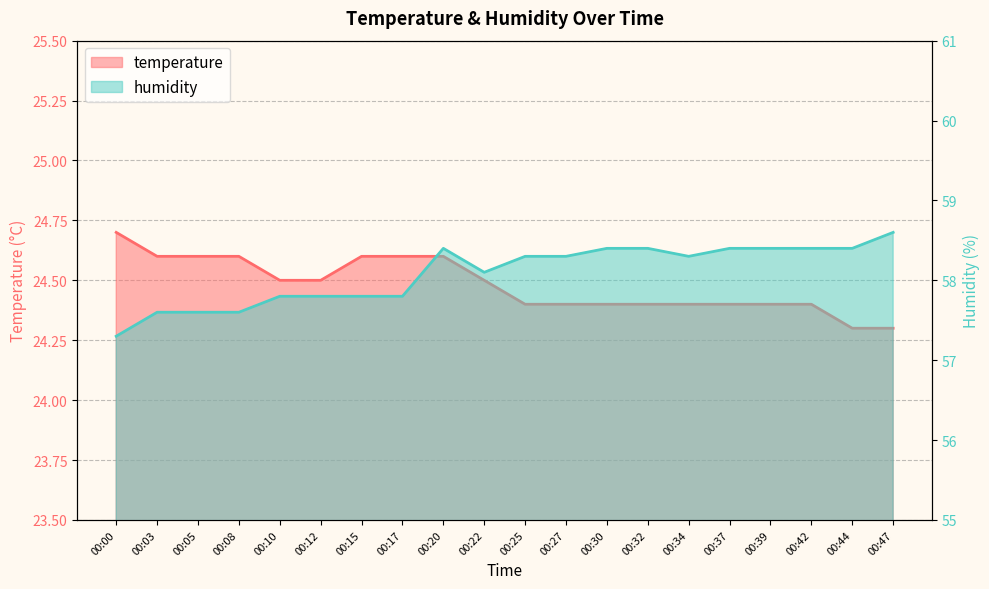

What is the average value of the temperature series?

24.5